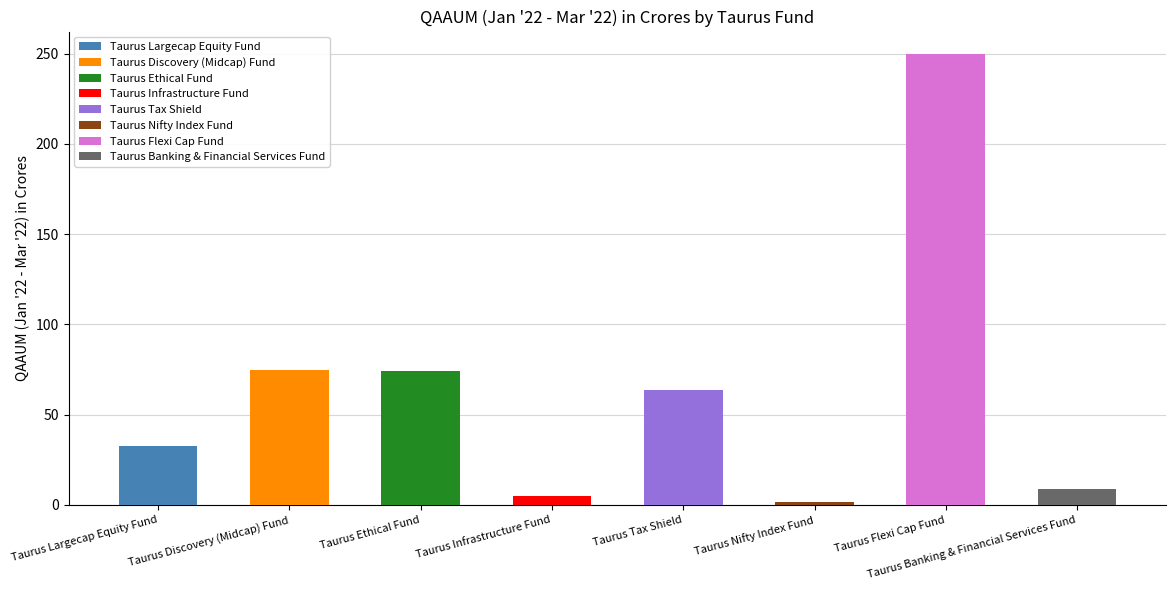

How many values are below 63?

4